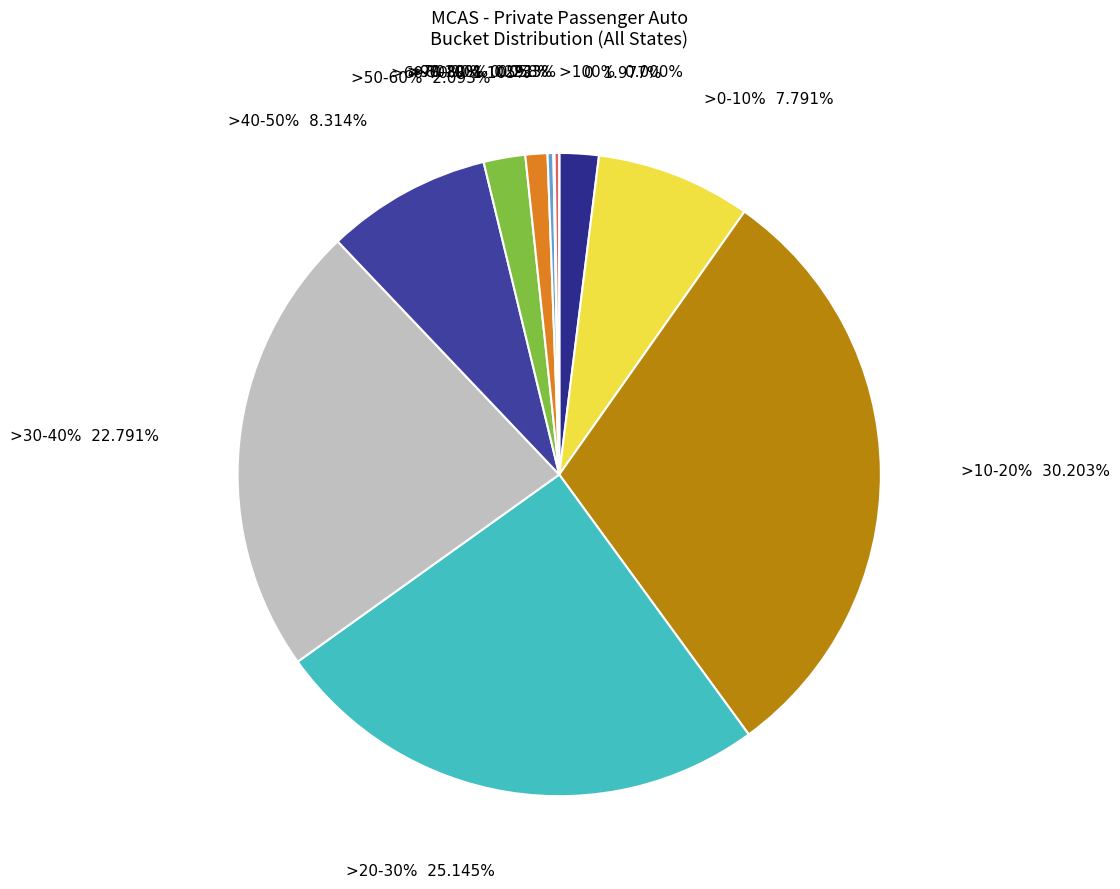

Is CA the majority of the pie?

No